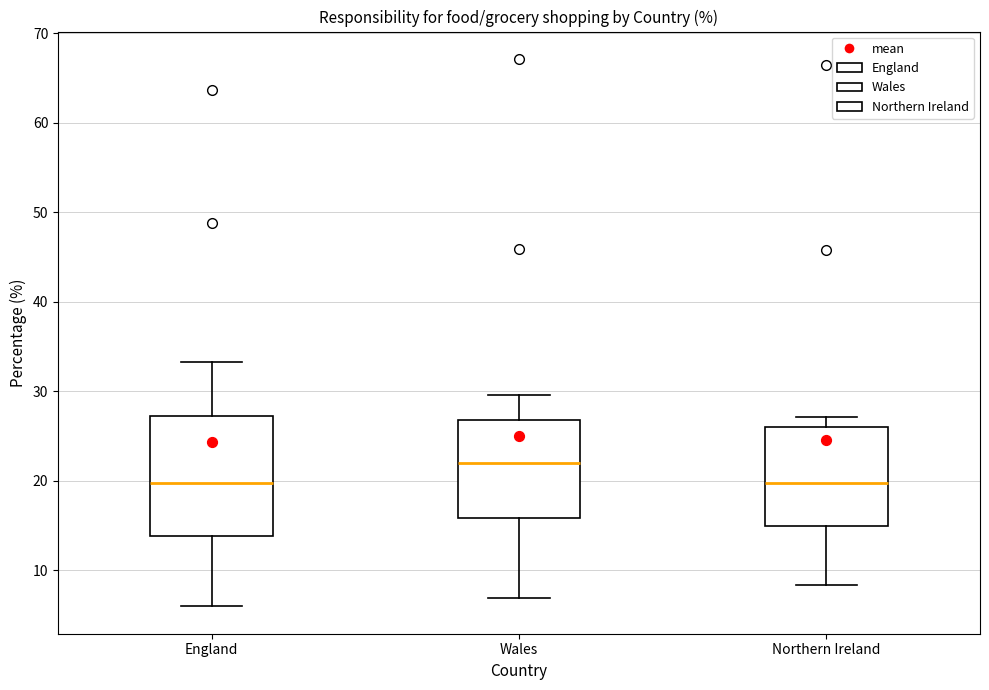

Which box is the tallest, from its lower edge to its upper edge?

England